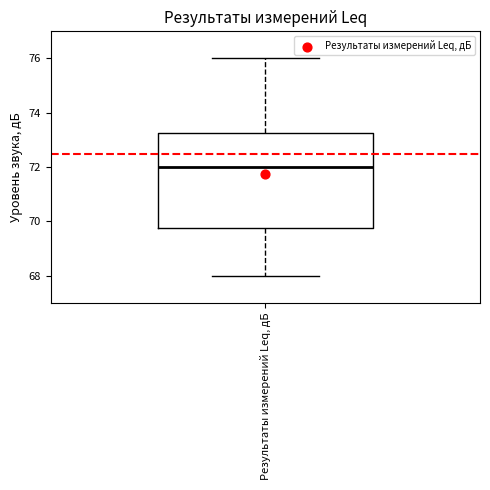

Read this box plot against the y-axis: the position of the median line, the range covered by the box, and the ends of both whiskers. The values are not printed on the chart, so give them approximately, as read against the axis.

median 72.0, box 69.8 to 73.2, whiskers 68.0 to 76.0